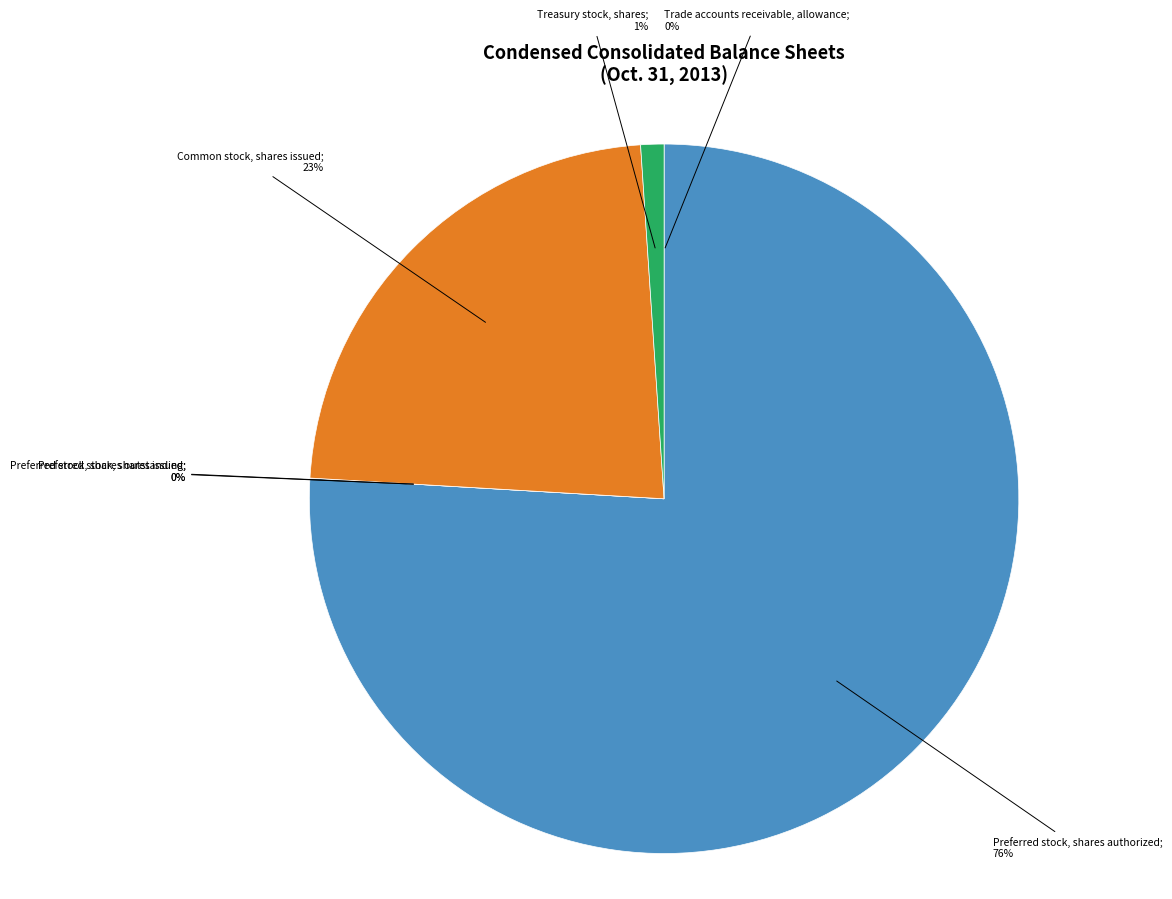

What is the change in value from Trade accounts receivable, allowance to Preferred stock, shares outstanding?

-286